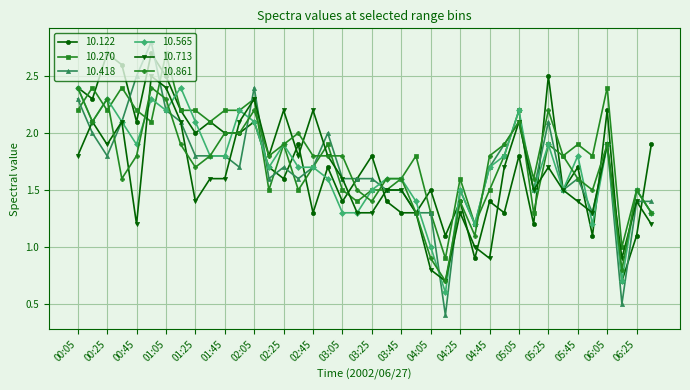

True or false: 10.418 and 10.861 cross at least once.

True